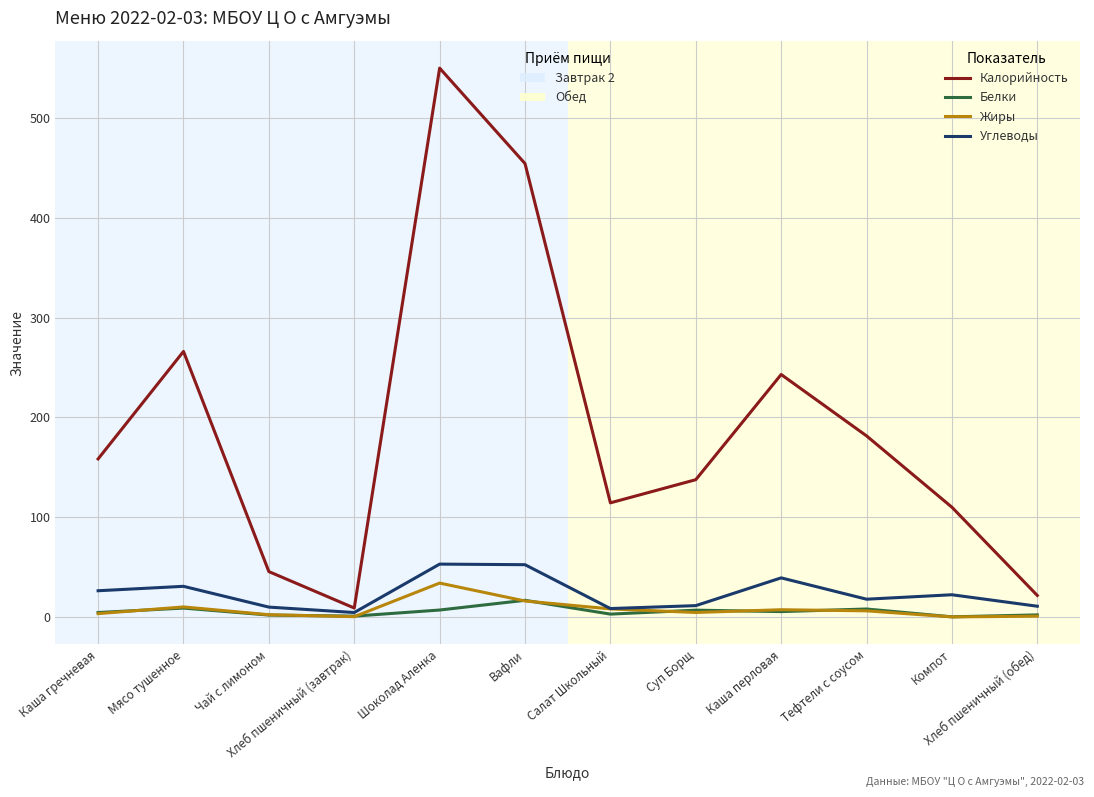

What is the maximum value shown in the chart?

550.0